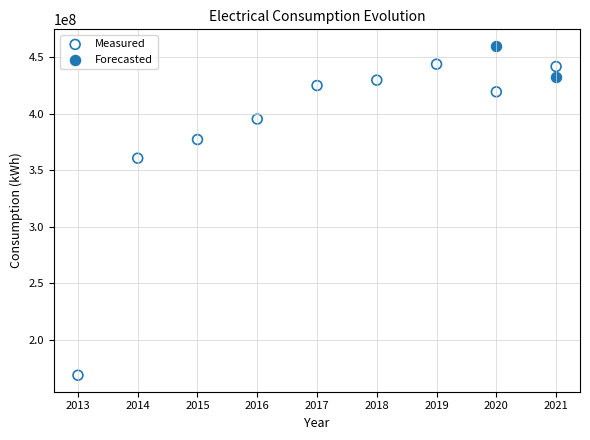

What are all the series names shown in the legend?

Measured, Forecasted